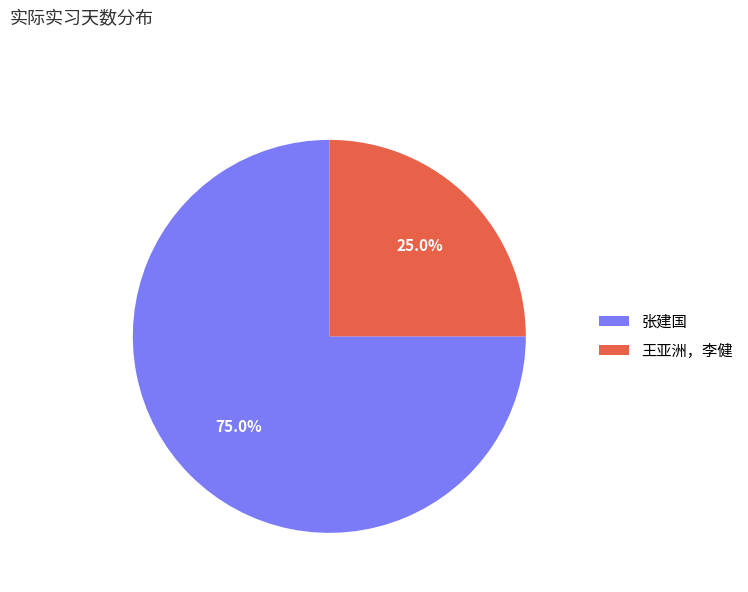

Do 王亚洲，李健 and 张建国 together represent more than half of the pie?

Yes